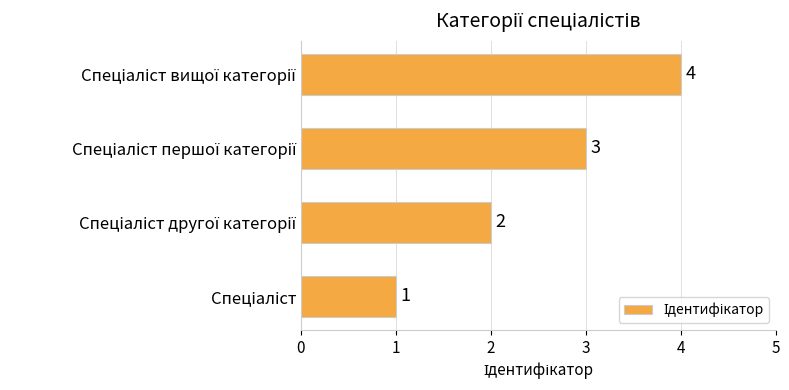

Count the values in the range 2 to 4.

3